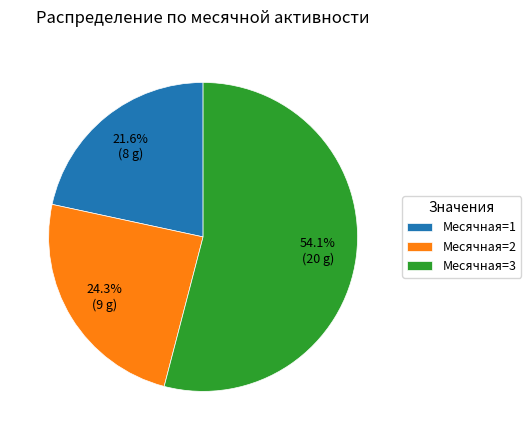

What percentage do Месячная=2 and Месячная=3 together represent?

78.4%